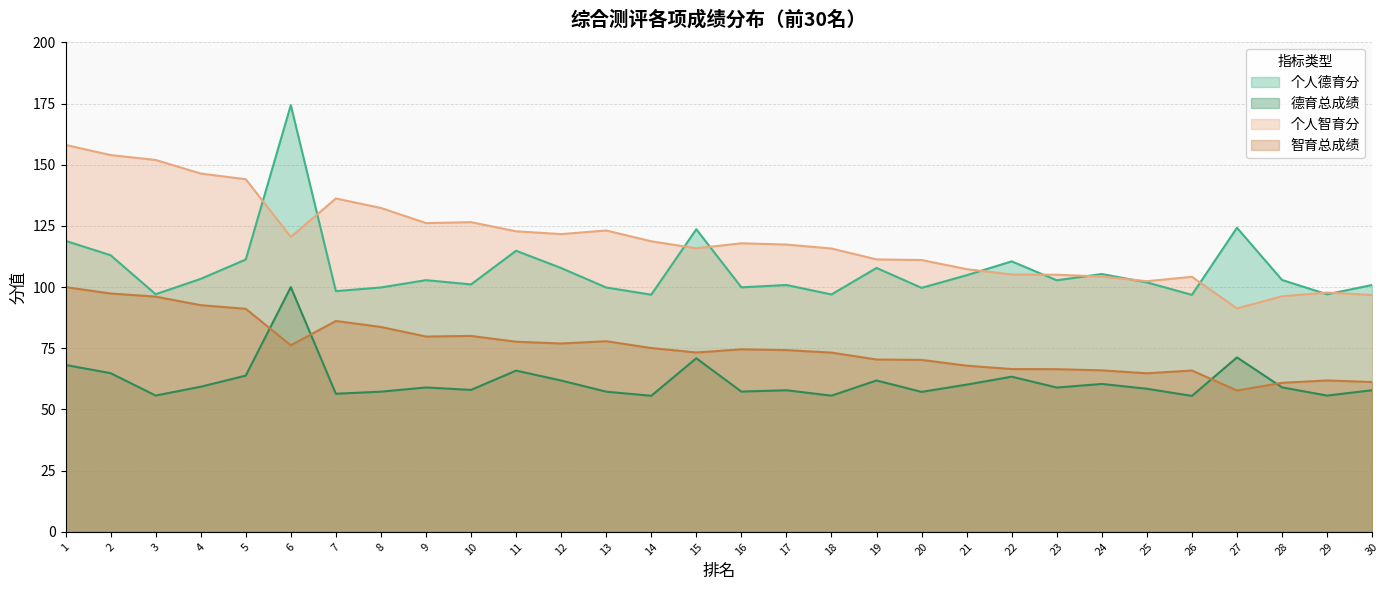

Rank the series by their average value, from lowest to highest.

德育总成绩, 智育总成绩, 个人德育分, 个人智育分